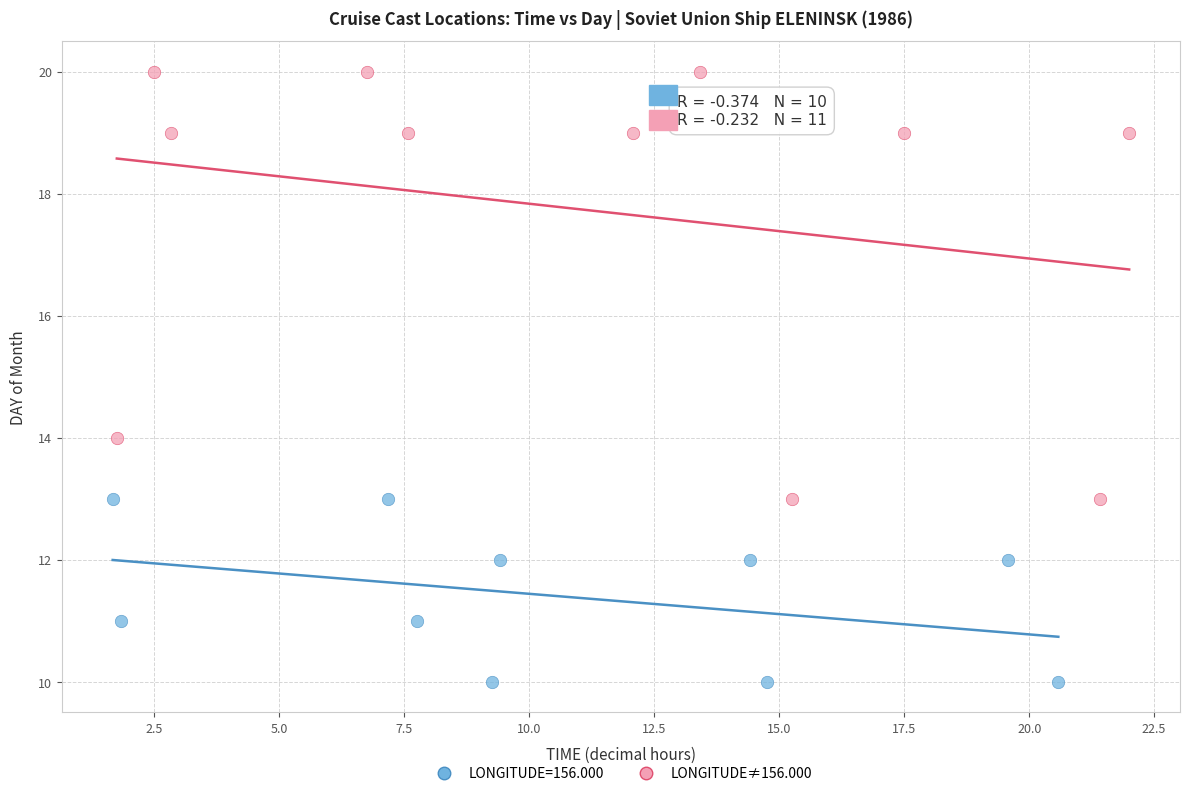

Which series has the widest spread of Y values?

LONGITUDE≠156.000